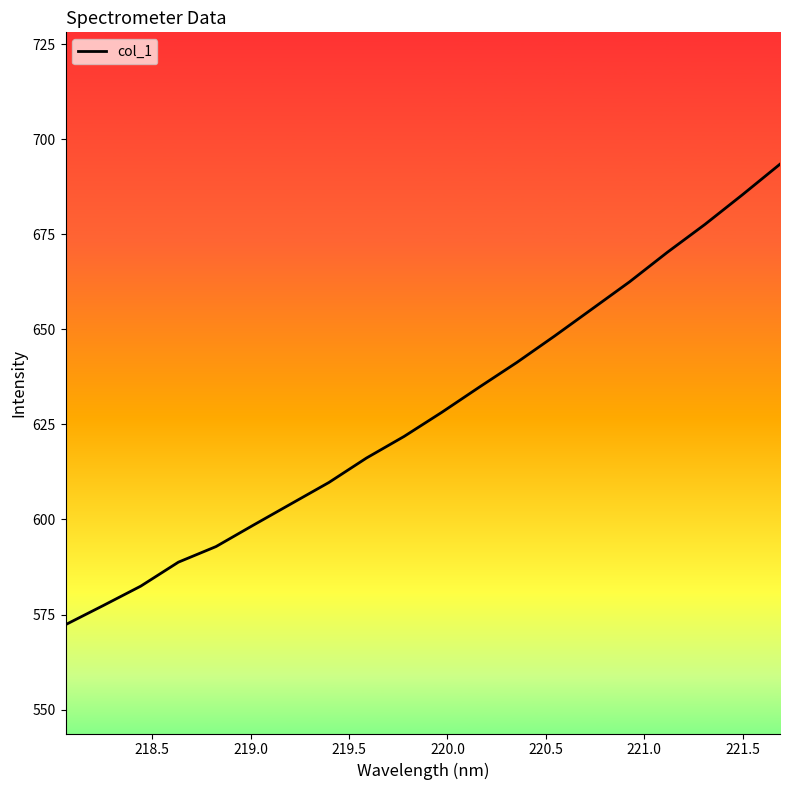

Does the chart have visible grid lines?

No